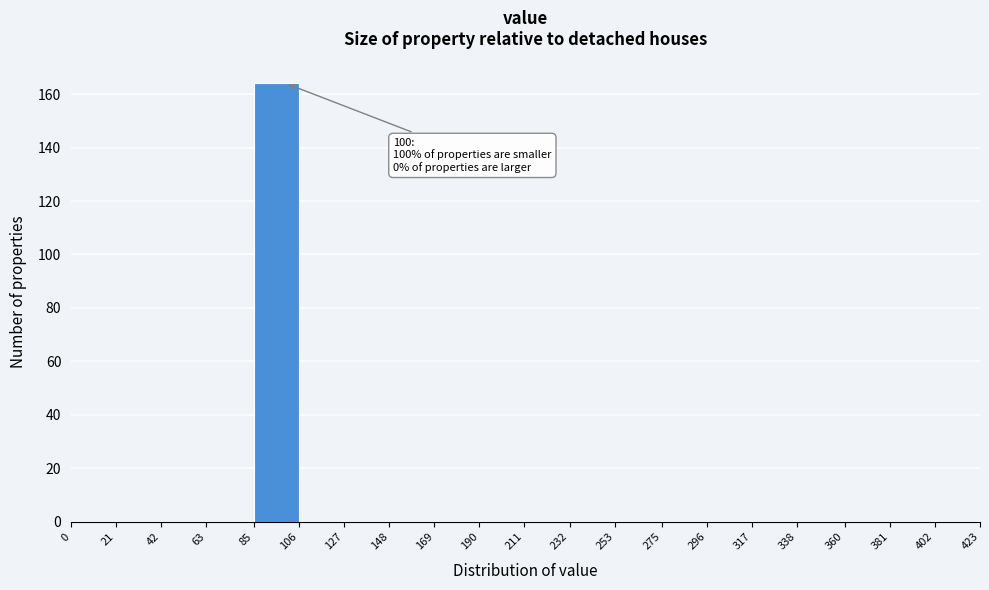

Which range on the x-axis has the tallest bar?

85 to 106